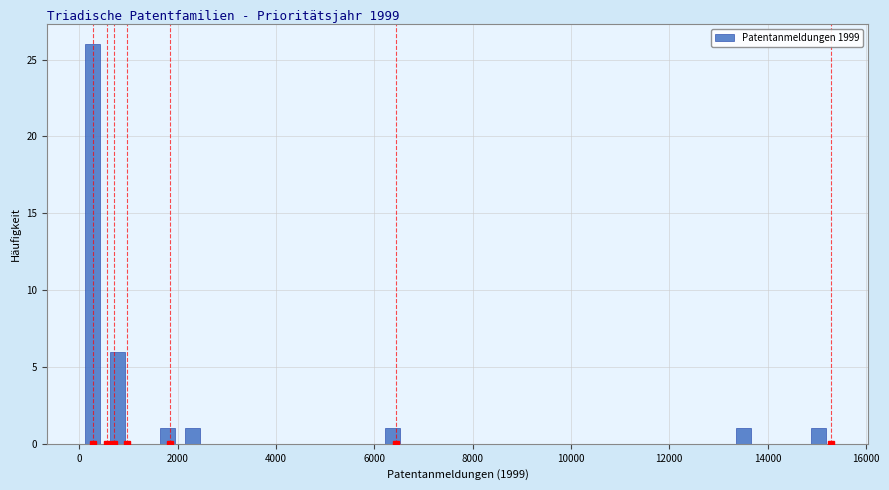

Read against the x-axis, roughly where is the centre of the tallest bar?

200